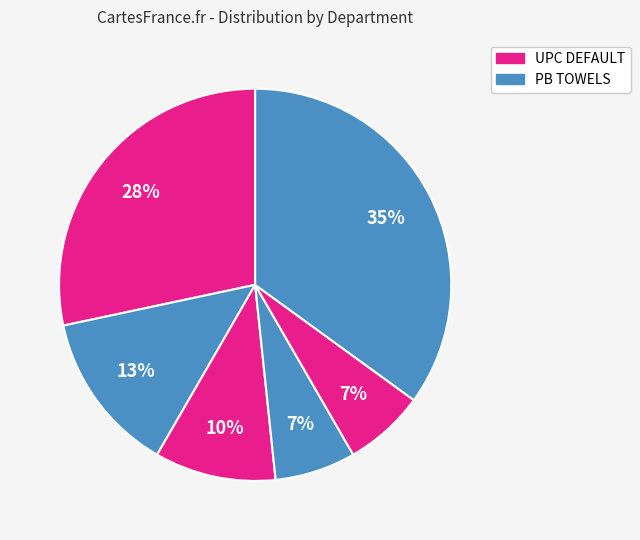

How many segments does this pie chart have?

6